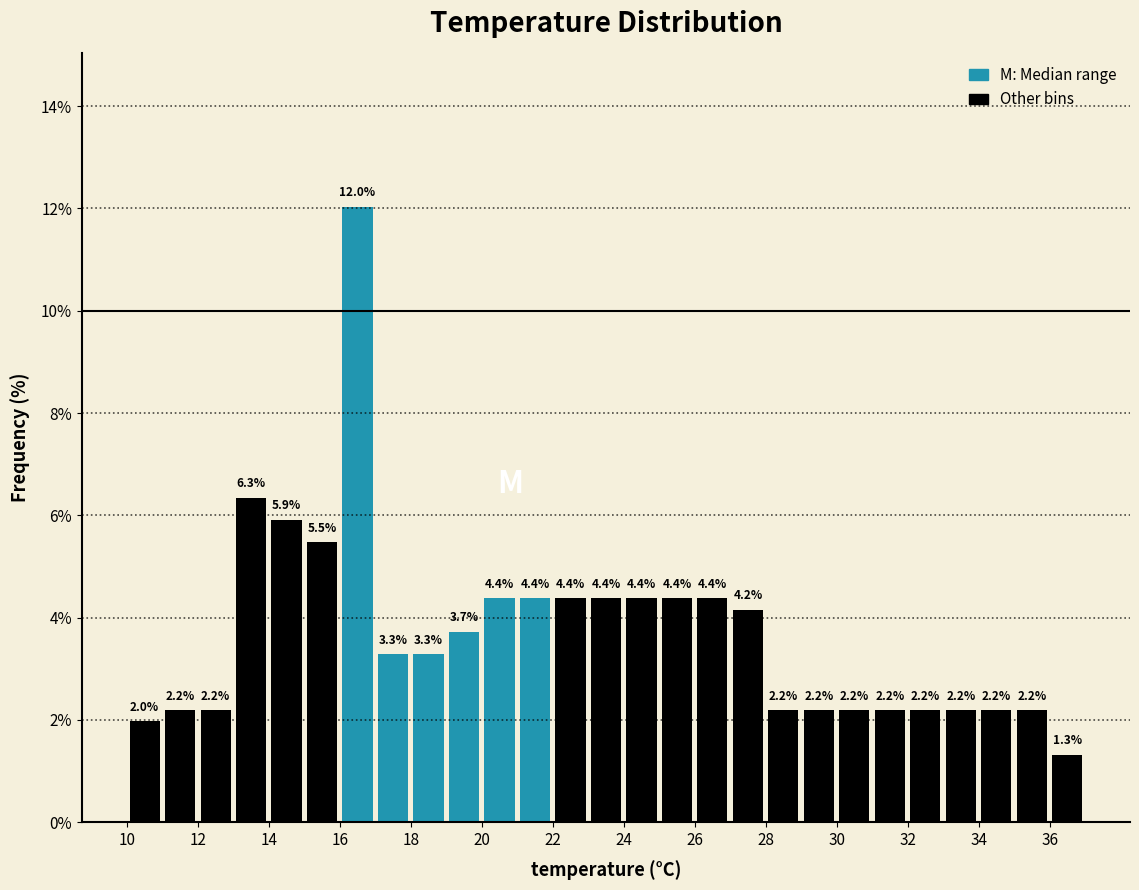

How tall is the bar that spans 28 to 29 on the x-axis?

2.2